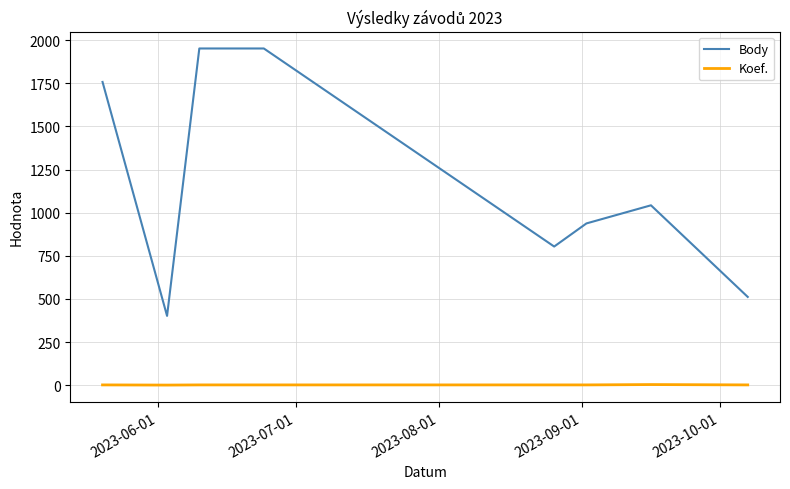

Rank the series by their average value, from lowest to highest.

Koef., Body